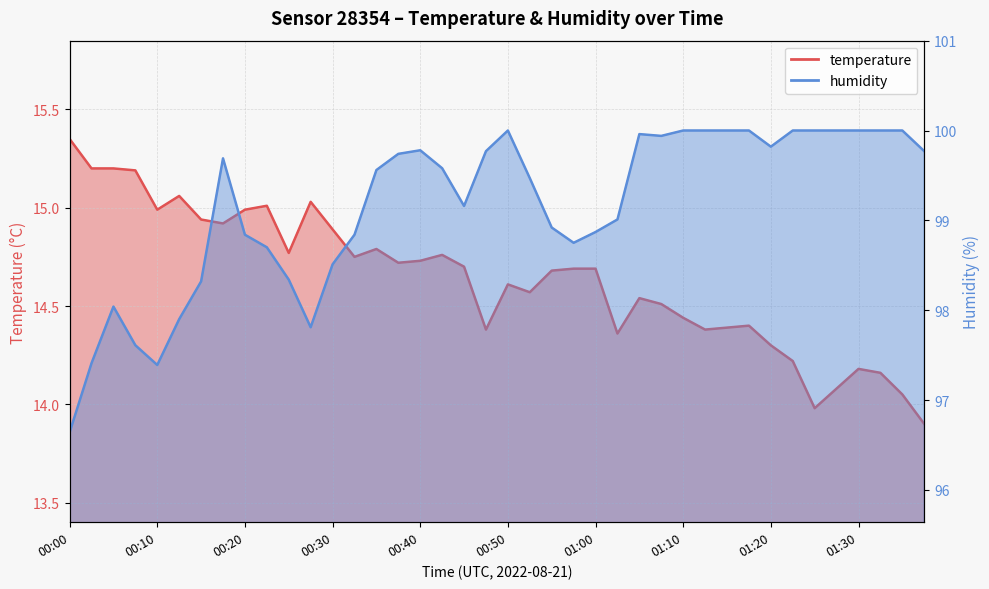

What is the value of the humidity point at the 3rd from the left?

98.0